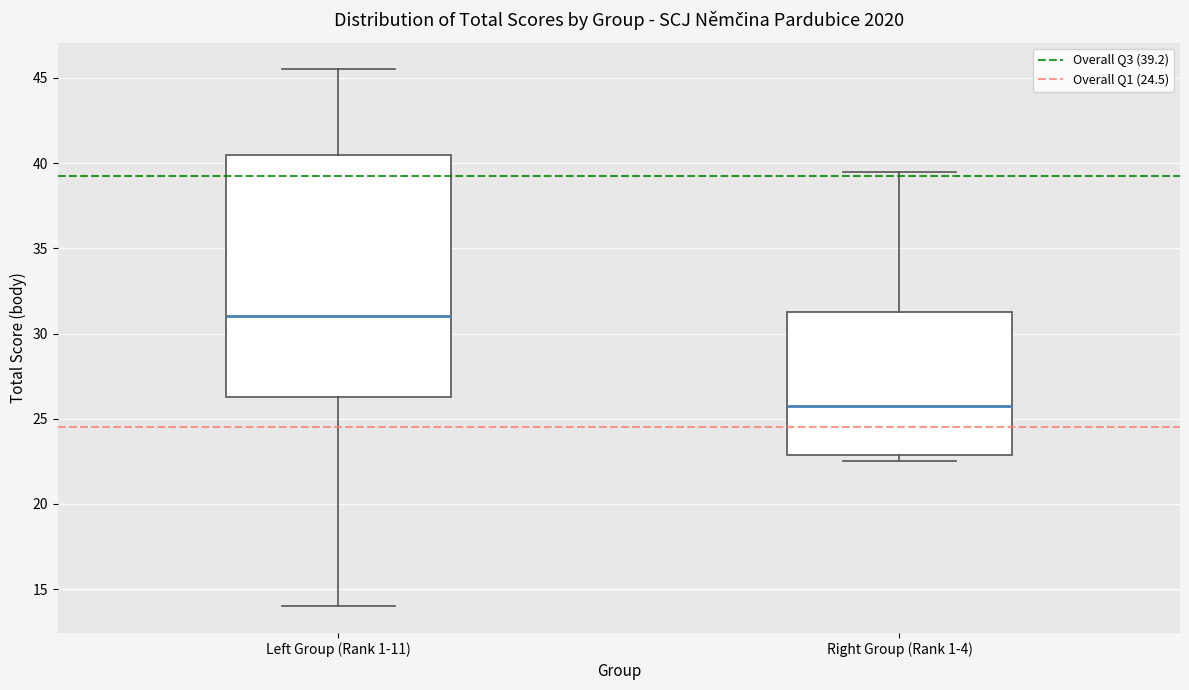

Reading left to right, transcribe this box plot: for each box, give where its median line is, the range the box spans, and where its two whiskers end, as read against the y-axis. The values are not printed on the chart, so give them approximately, as read against the axis.

Left Group (Rank 1-11): median 31.0, box 26.5 to 40.5, whiskers 14.0 to 45.5
Right Group (Rank 1-4): median 26.0, box 23.0 to 31.5, whiskers 22.5 to 39.5